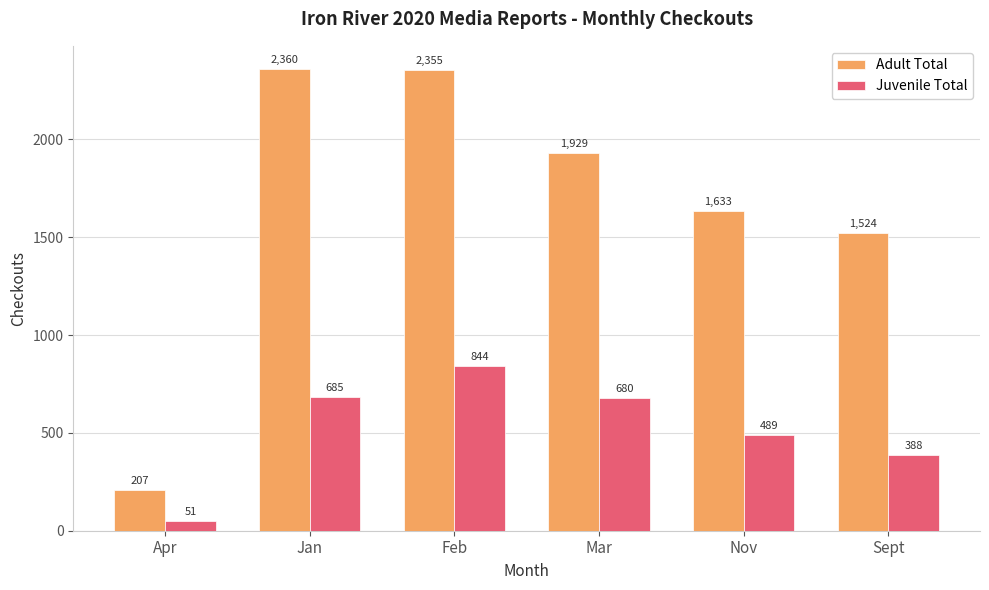

What is the label of the 6th bar from the left?

Sept